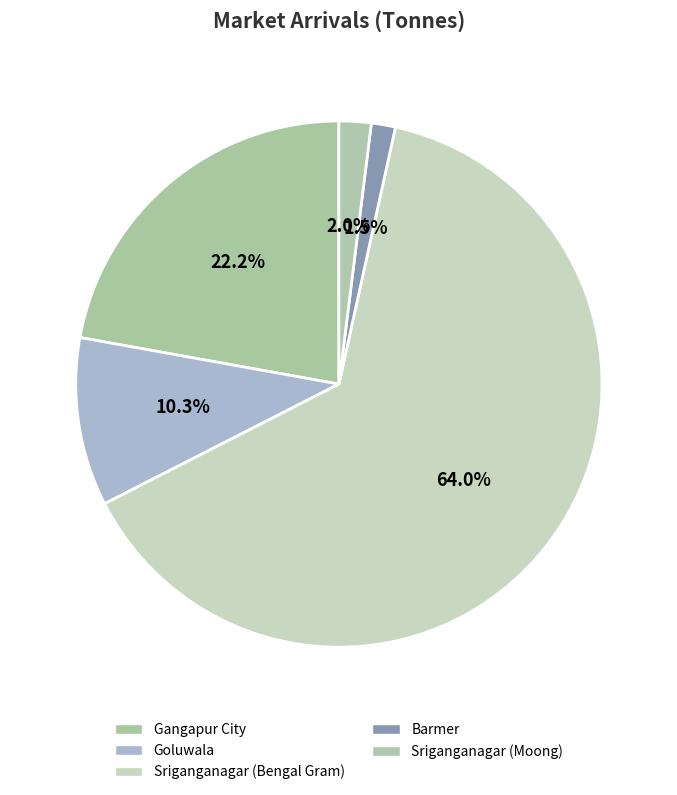

Approximately how many times larger is the value at Goluwala compared to Gangapur City?

0.5